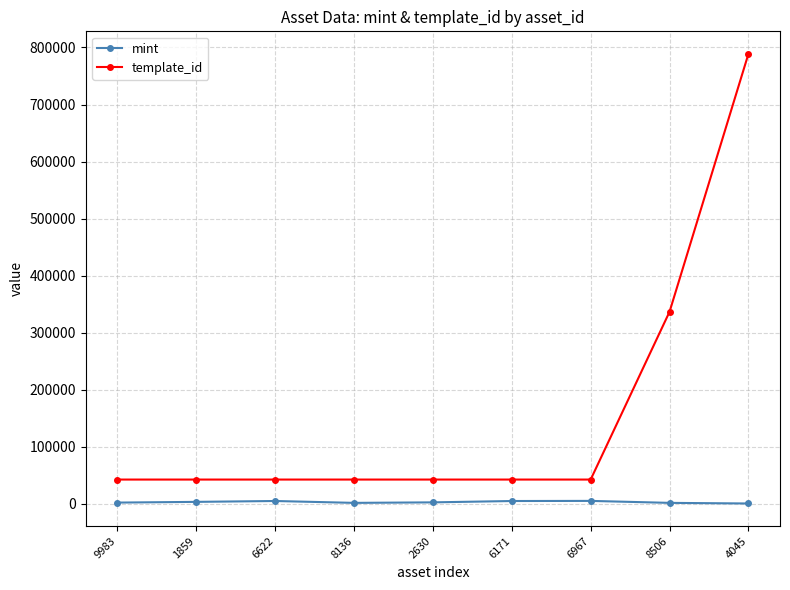

Rank the series by their average value, from highest to lowest.

template_id, mint